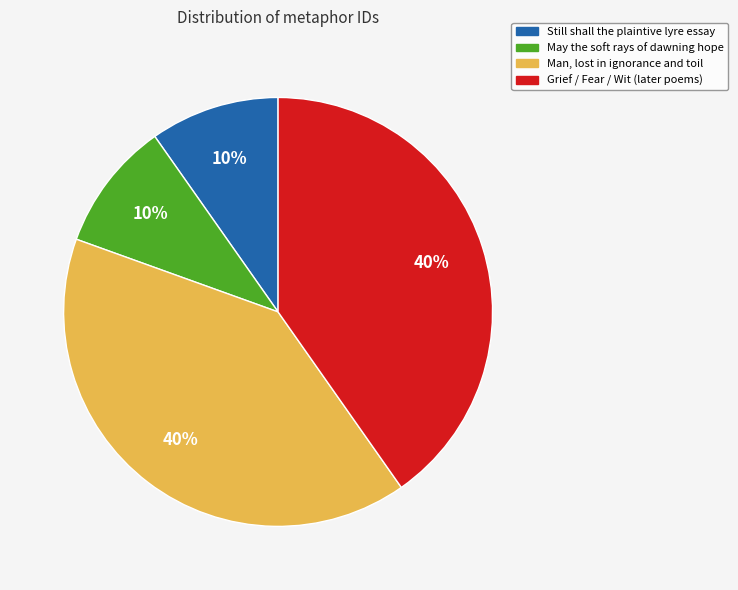

To the nearest percent, what is the average slice percentage?

25%